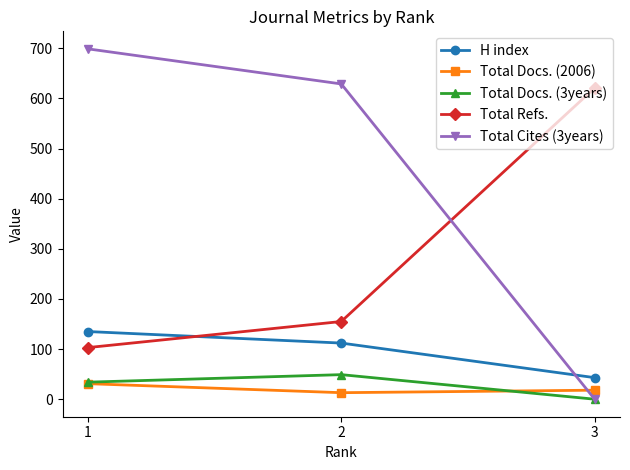

Reading left to right, extract all data points from this chart.

H index: 135	112	43
Total Docs. (2006): 31	13	18
Total Docs. (3years): 34	49	0
Total Refs.: 103	155	621
Total Cites (3years): 699	629	0